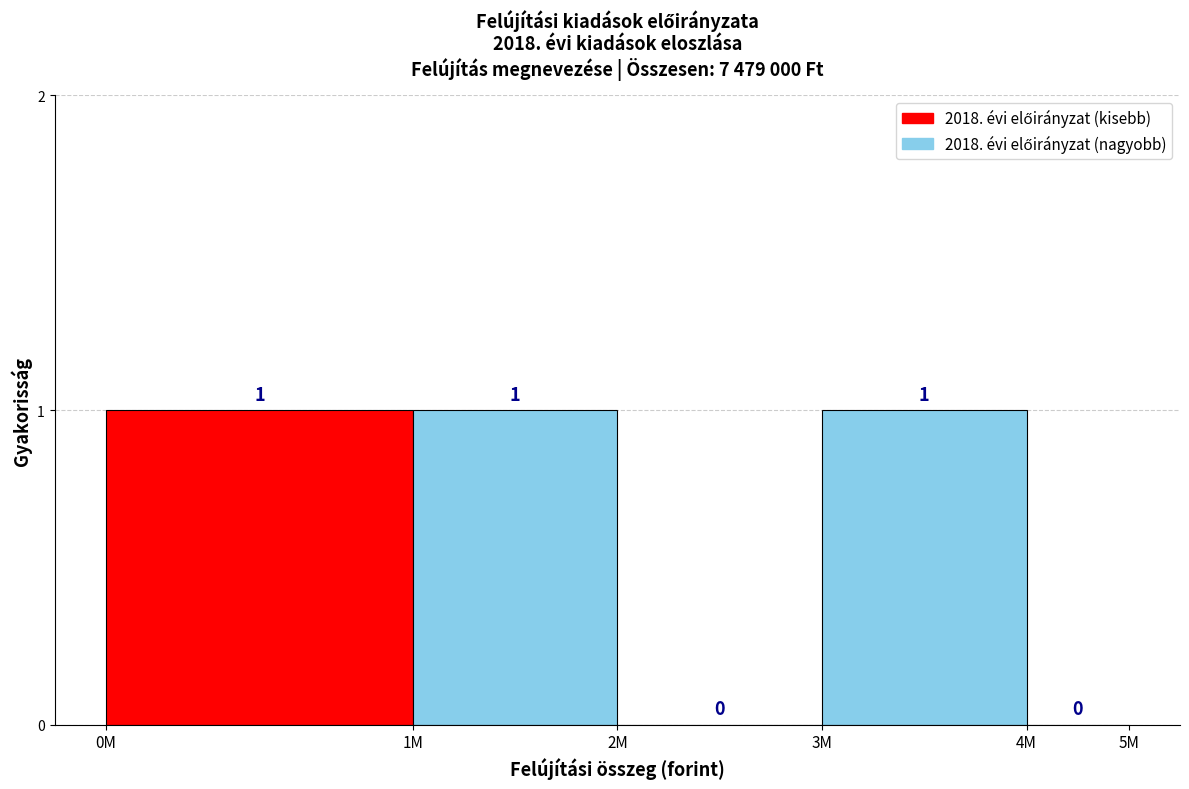

Reading left to right, what are all the values shown in this chart?

0M=1	1M=1	2M=0	3M=1	4M=0